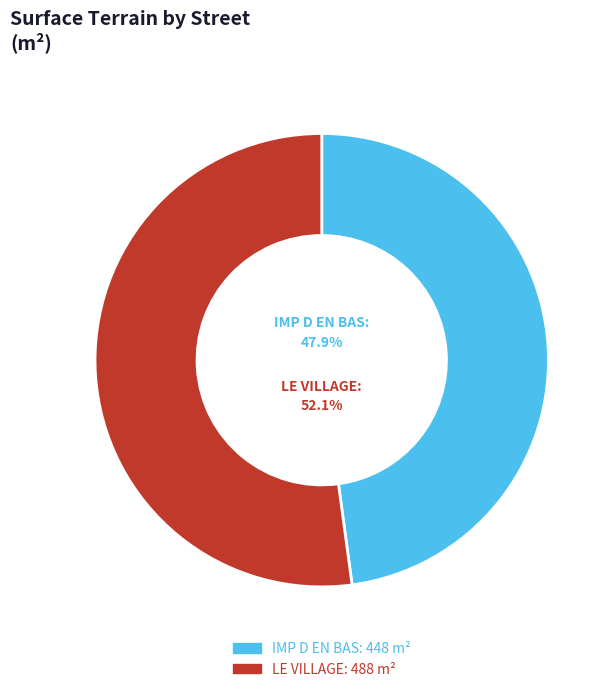

What percentage is the LE VILLAGE slice, to the nearest percent?

52%